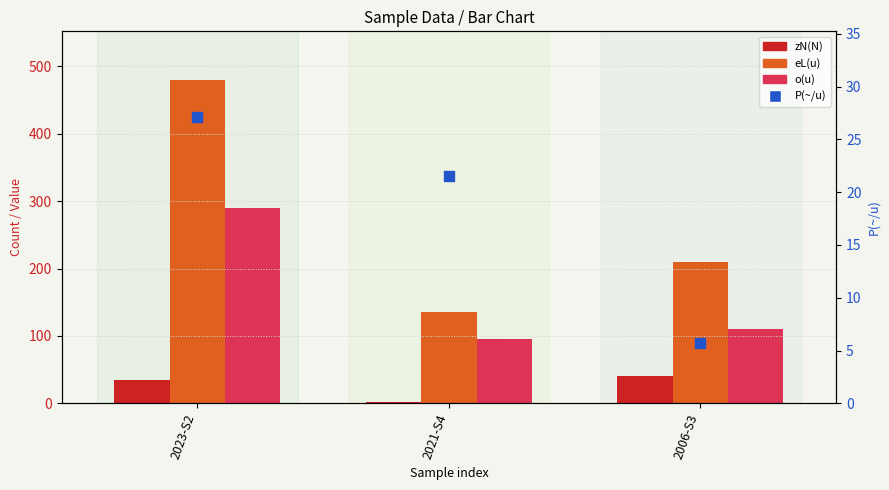

Is the value of zN(N) at 2006-S3 greater than the value of eL(u) at 2021-S4?

No